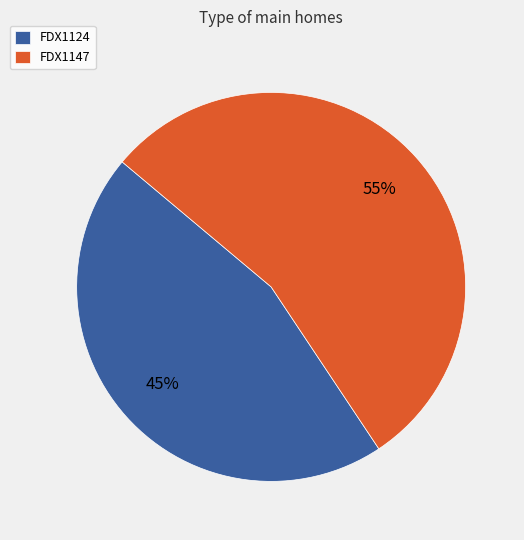

Combined, do FDX1124 and FDX1147 account for over 50%?

Yes